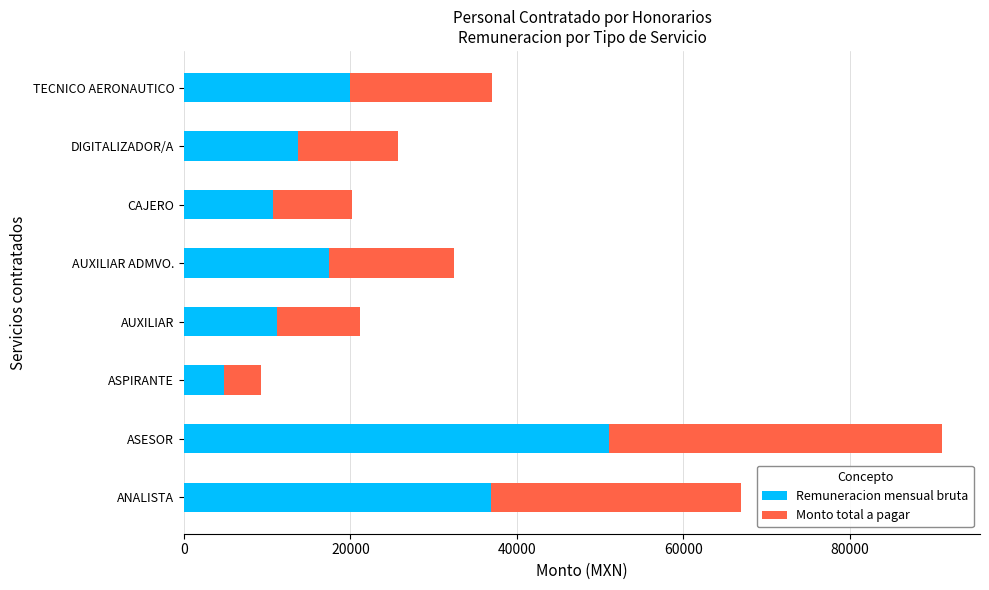

At which label does Remuneracion mensual bruta reach its minimum?

ASPIRANTE